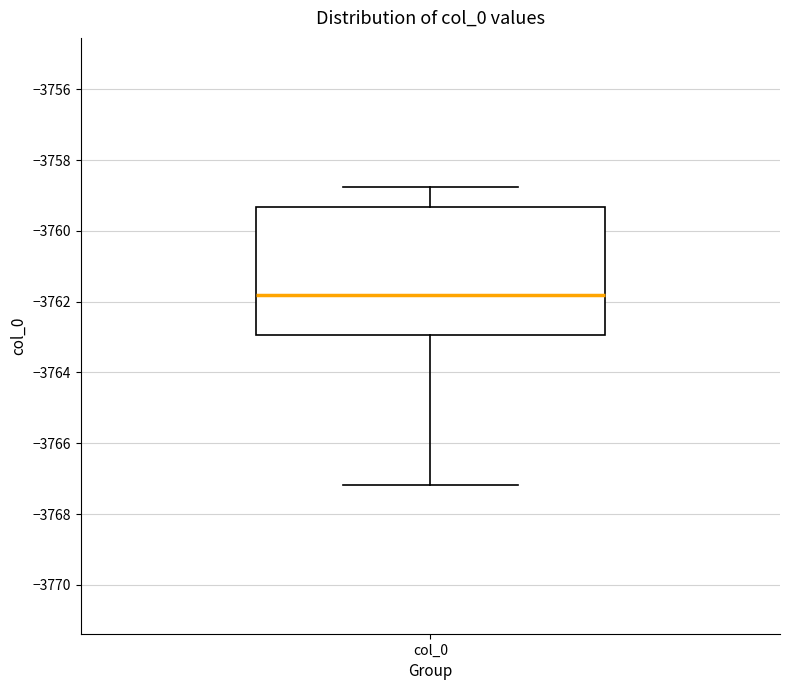

Where does the median line of the box for col_0 sit on the y-axis? The values are not printed on the chart, so give them approximately, as read against the axis.

-3761.8